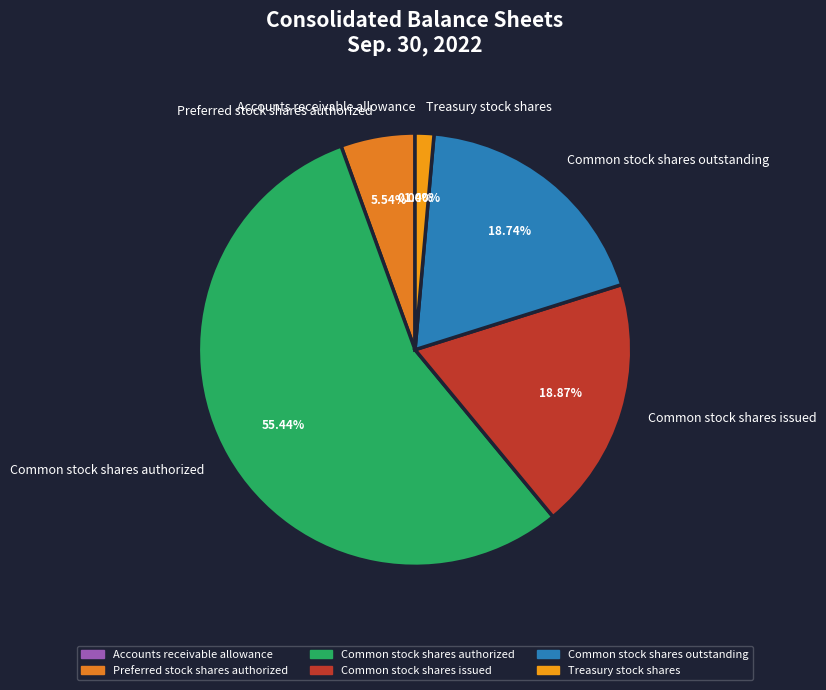

Combined, do Common stock shares issued and Treasury stock shares account for over 50%?

No